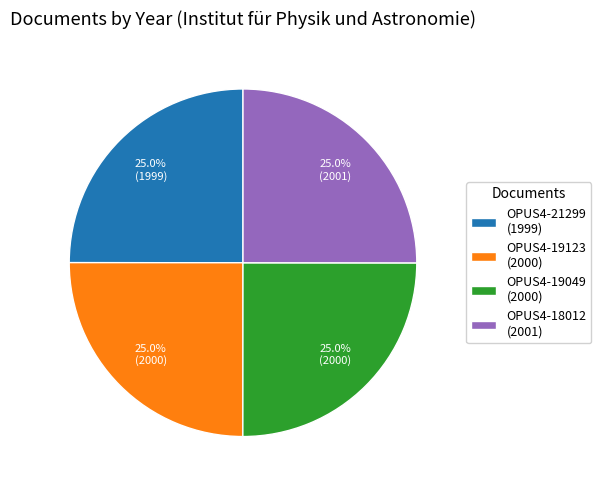

To the nearest percent, what is the average slice percentage?

25%